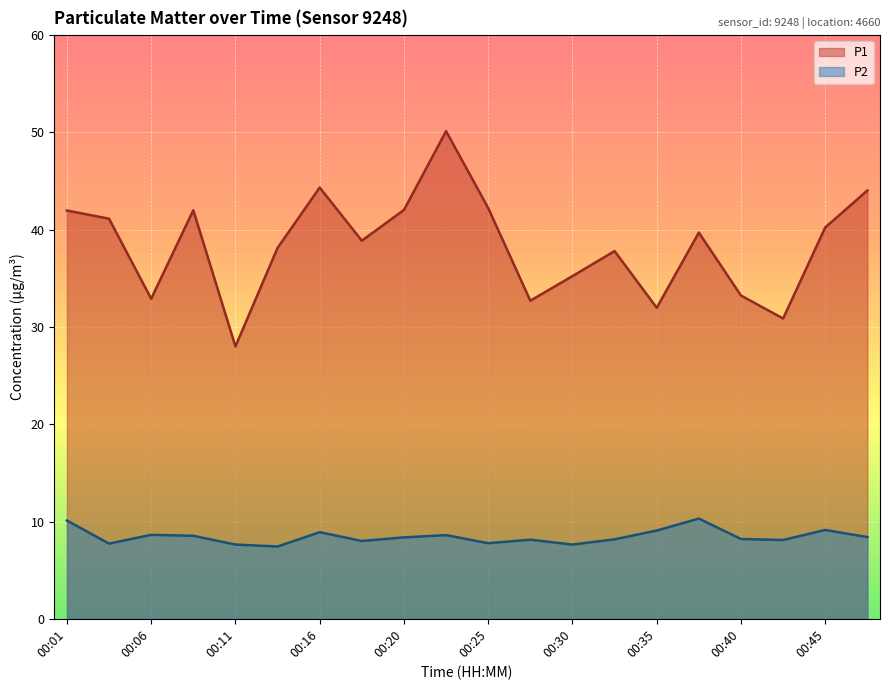

Reading left to right, what are all the values shown in this chart?

P1: 00:01=42.0	00:03=41.1	00:06=32.9	00:08=42.0	00:11=28.0	00:13=38.1	00:16=44.3	00:18=38.9	00:20=42.0	00:23=50.1	00:25=42.2	00:28=32.7	00:30=35.2	00:33=37.8	00:35=32.0	00:37=39.7	00:40=33.2	00:42=30.9	00:45=40.2	00:47=44.0
P2: 00:01=10.1	00:03=7.7	00:06=8.6	00:08=8.5	00:11=7.6	00:13=7.4	00:16=8.9	00:18=8.0	00:20=8.4	00:23=8.6	00:25=7.8	00:28=8.1	00:30=7.6	00:33=8.2	00:35=9.1	00:37=10.3	00:40=8.2	00:42=8.1	00:45=9.1	00:47=8.4